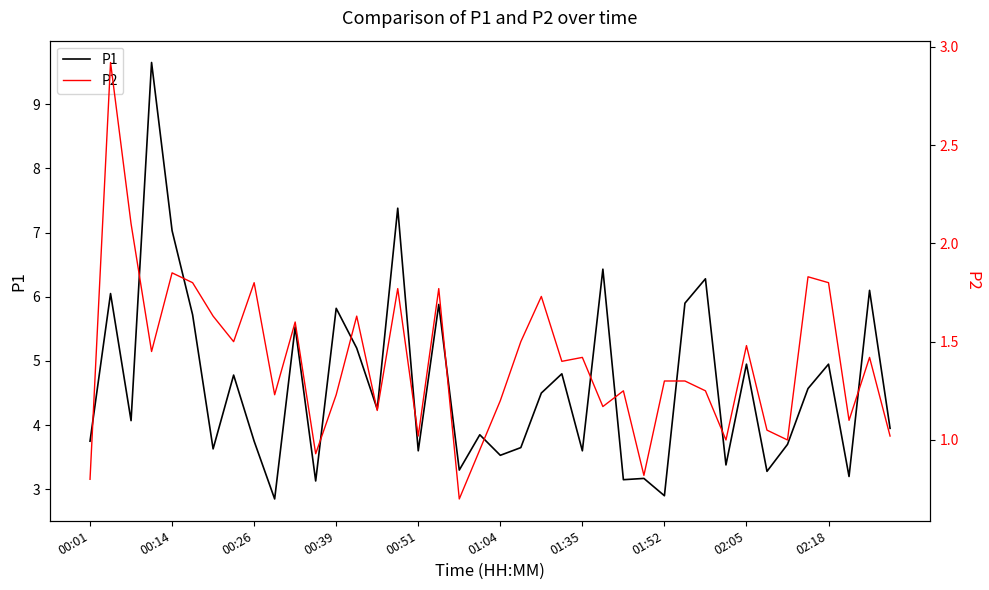

How many values in the P2 series exceed 1?

33